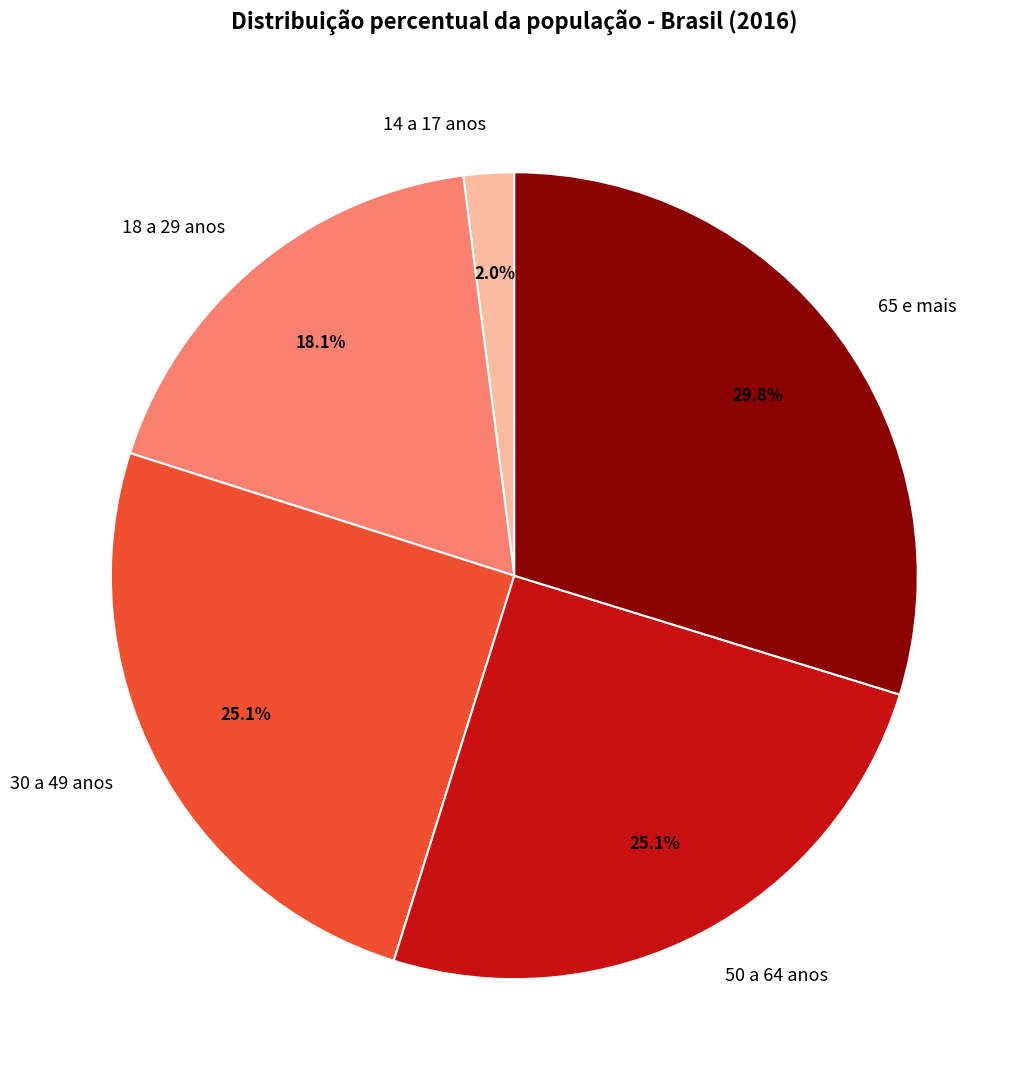

What percentage is the 18 a 29 anos slice, to the nearest percent?

18%